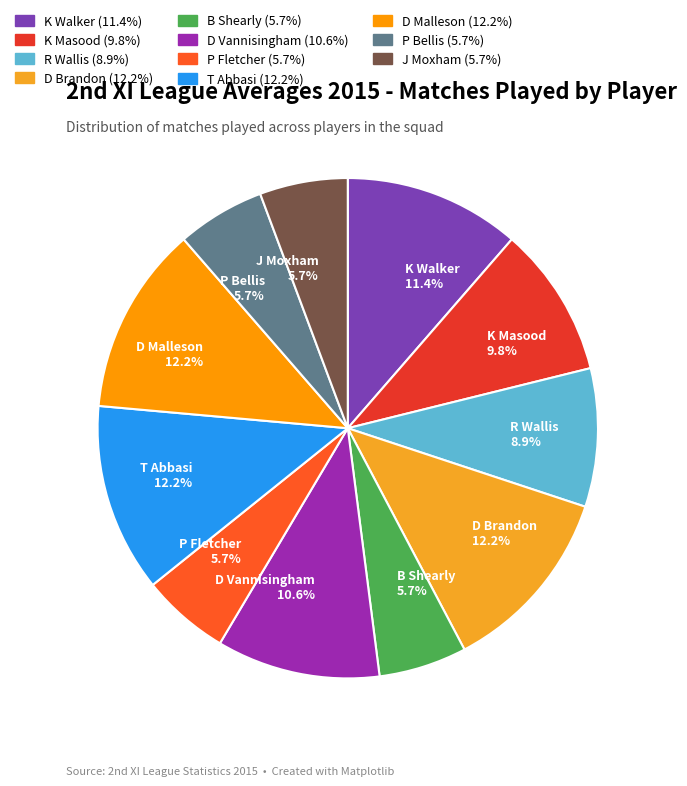

What portion of the pie excludes T Abbasi 12.2%?

87.8%